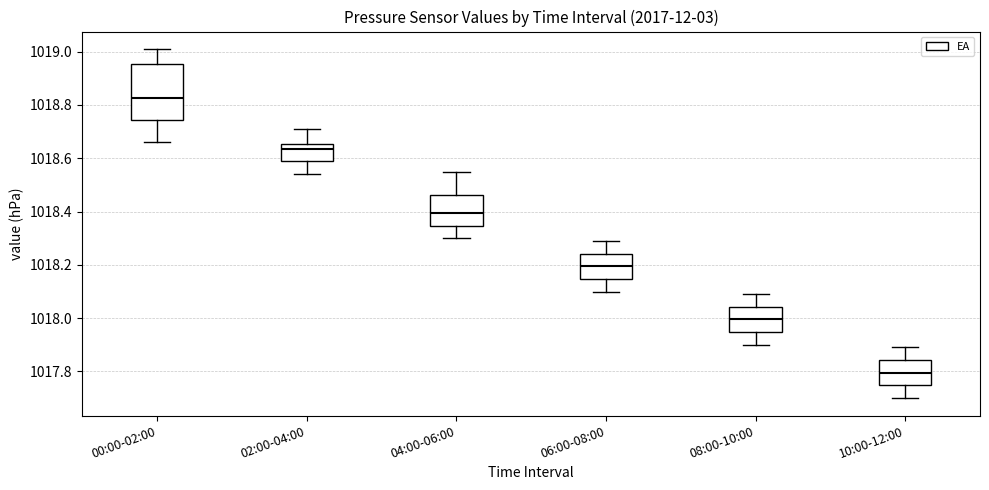

Comparing the boxes themselves (not the whiskers), which one is the tallest?

00:00-02:00